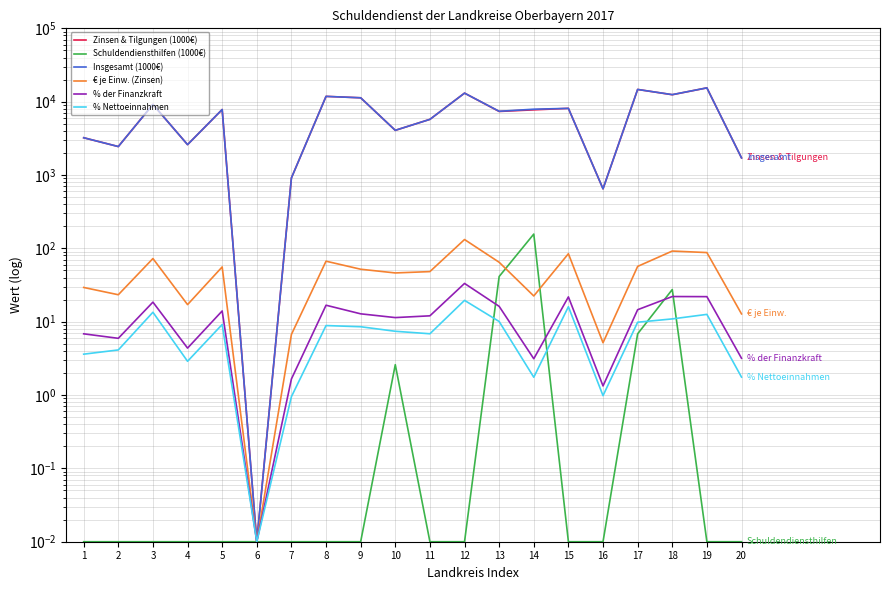

List the labels in order of Insgesamt (1000€) value, largest first.

19, 17, 12, 18, 8, 9, 3, 15, 14, 5, 13, 11, 10, 1, 4, 2, 20, 7, 16, 6